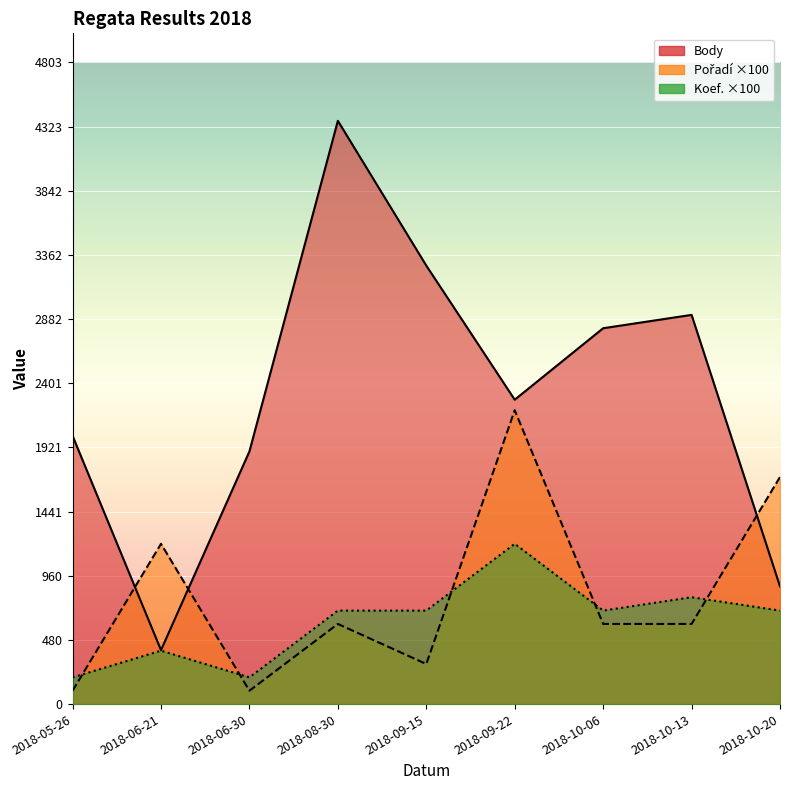

Read the Koef. value at 2018-10-13.

800